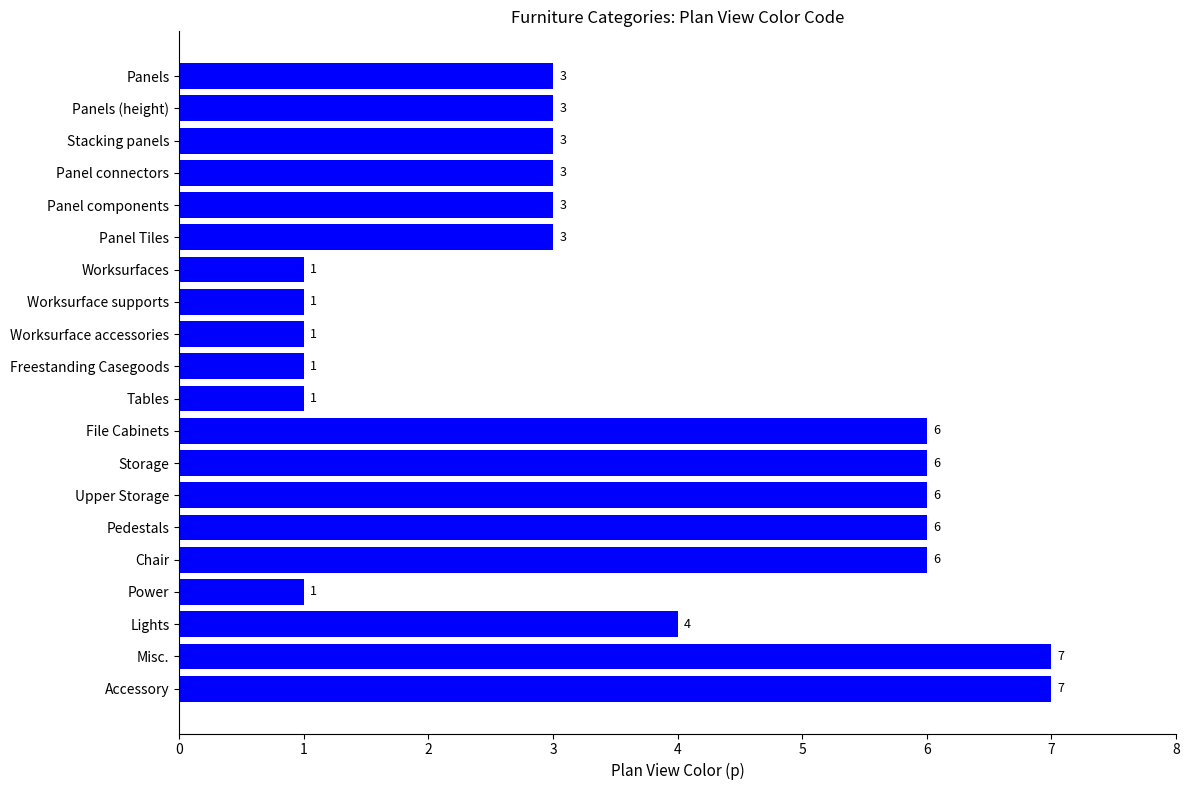

What is the label of the 9th bar from the top?

Worksurface accessories